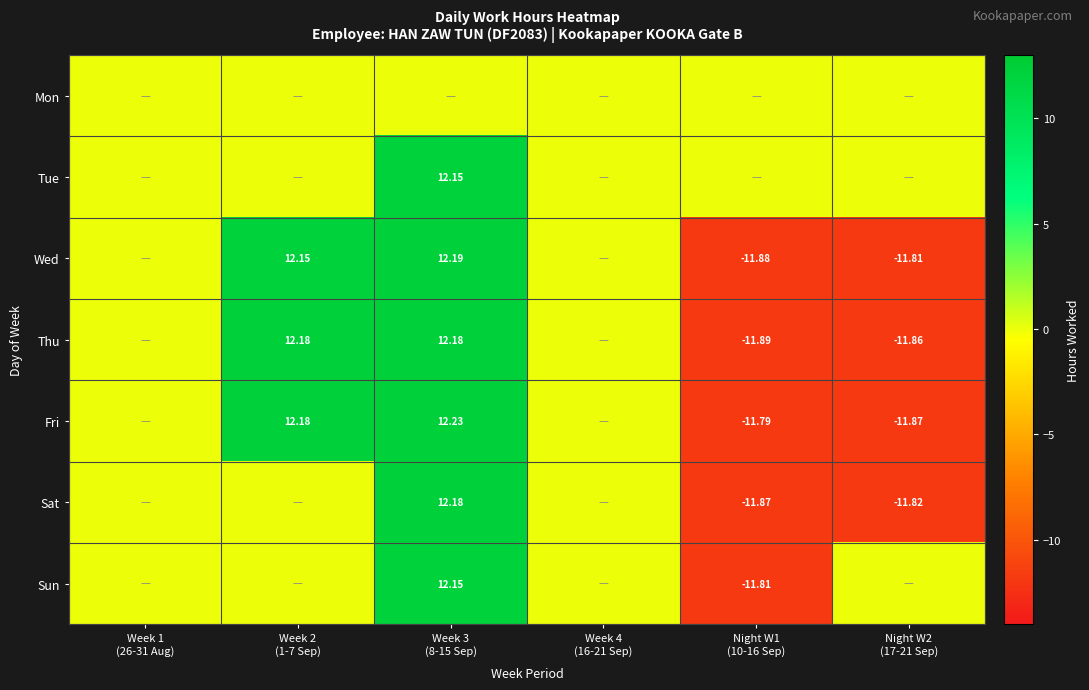

The Thu series shows -11.9 at Night W2 (17-21 Sep). True or false?

True